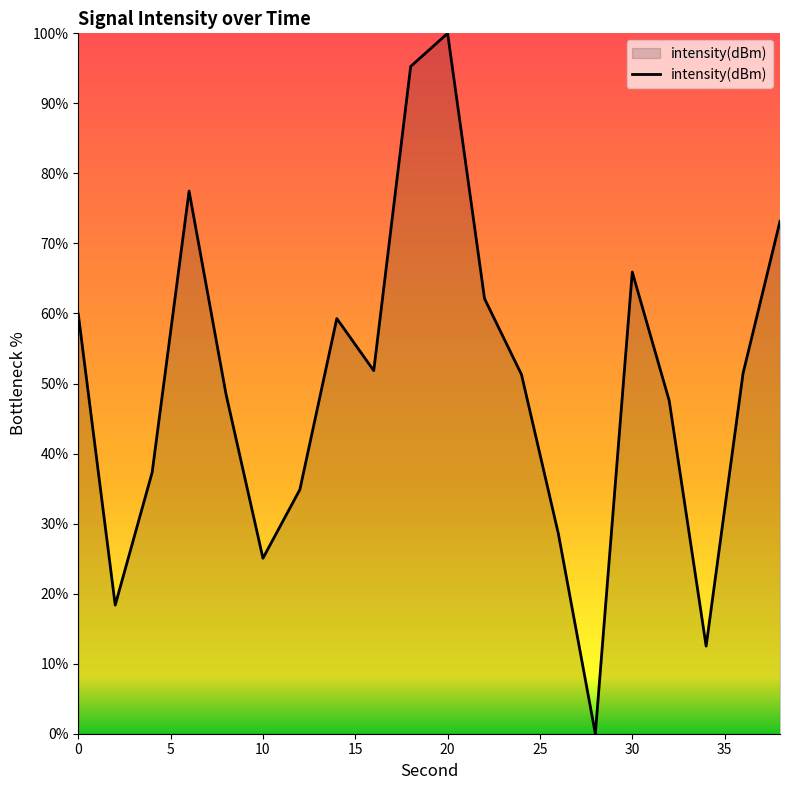

What is the maximum value shown in the chart?

100.0